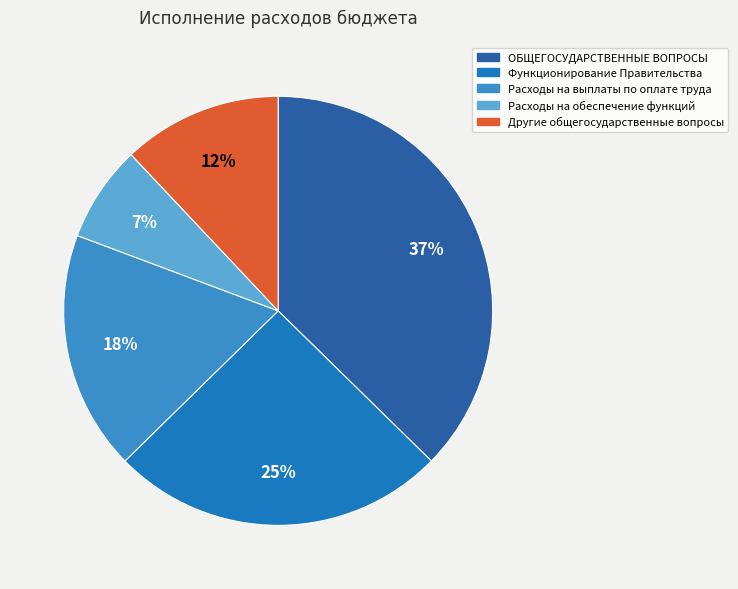

To the nearest percent, what percentage of the pie is Расходы на обеспечение функций?

7%